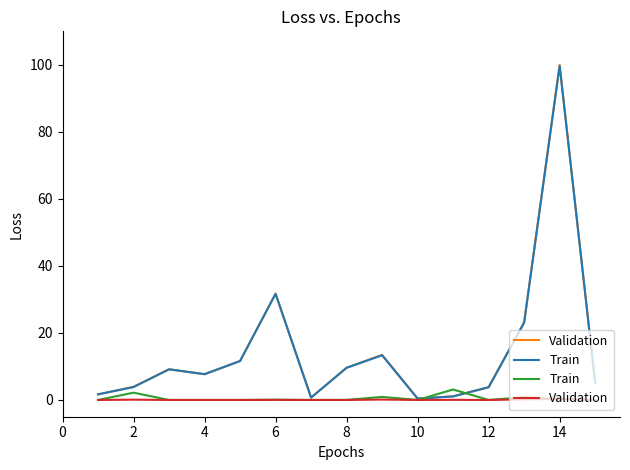

Is the value of Validation at 14 greater than the value of Train at 6?

Yes